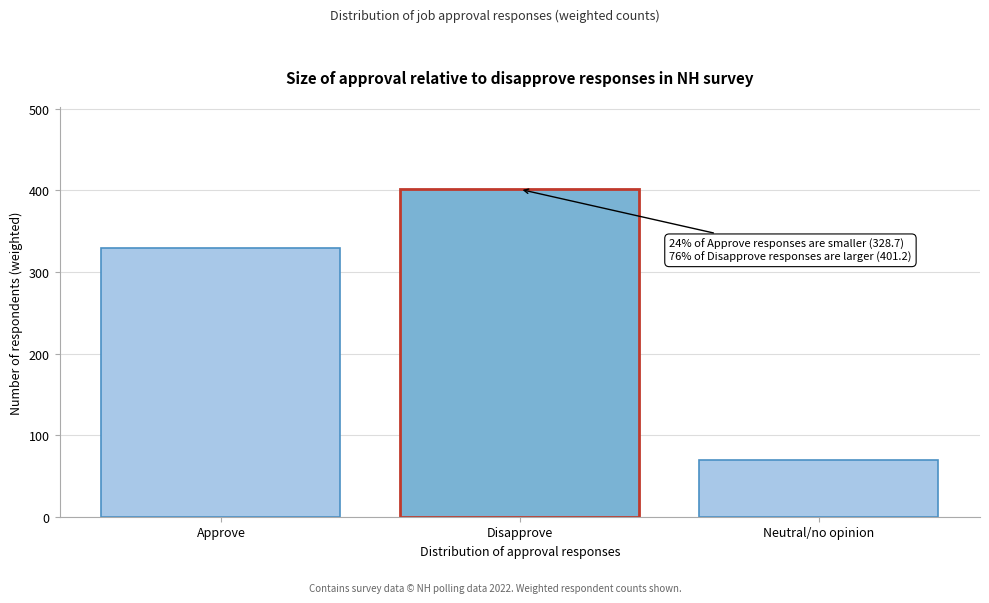

Reading left to right, extract all data points from this chart.

Approve=328.7	Disapprove=401.2	Neutral/no opinion=70.0